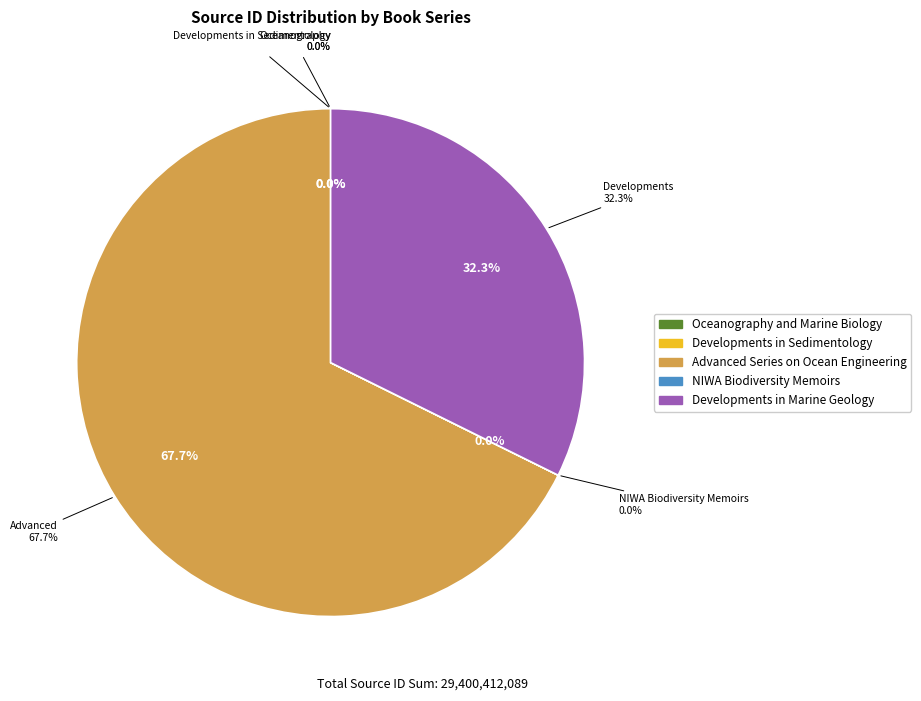

Combined, do Oceanography and Marine Biology and Developments in Marine Geology account for over 50%?

No